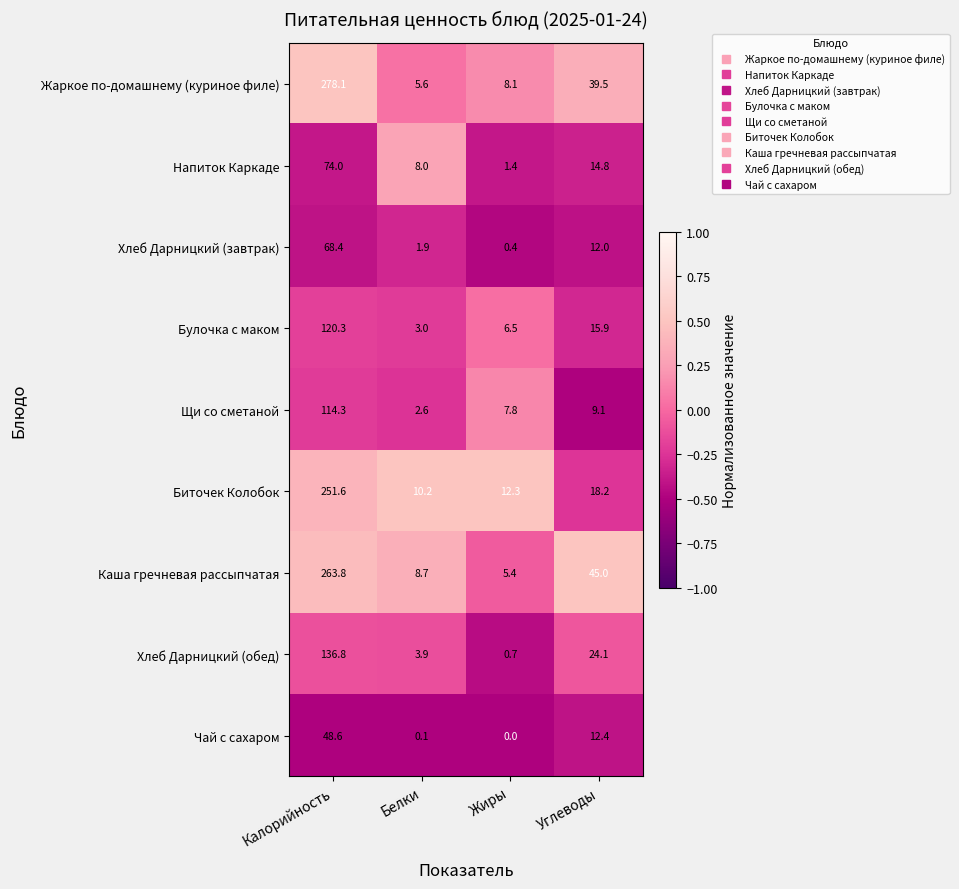

Which series has the largest range (max minus min)?

Жаркое по-домашнему (куриное филе)